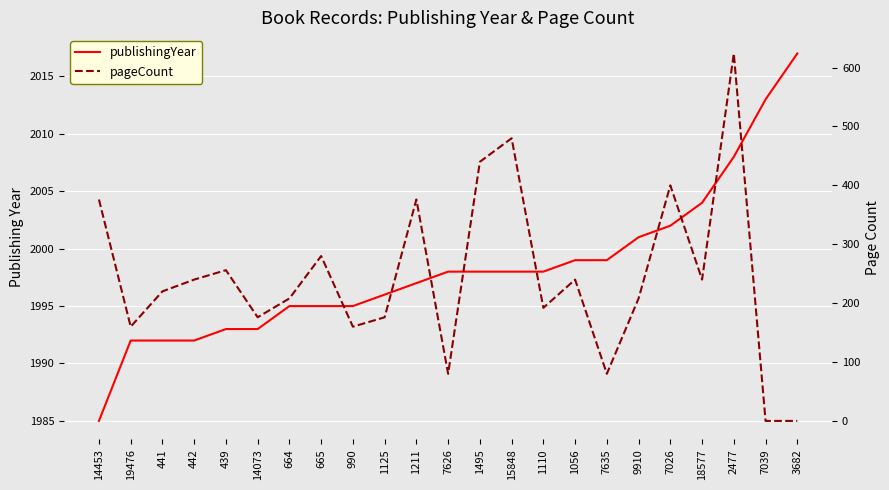

At 3682, list the series in order from smallest to largest.

pageCount, publishingYear